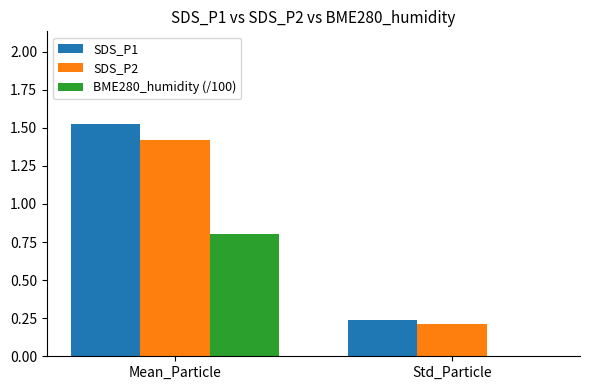

At which category does the chart reach its peak across all series?

Mean_Particle